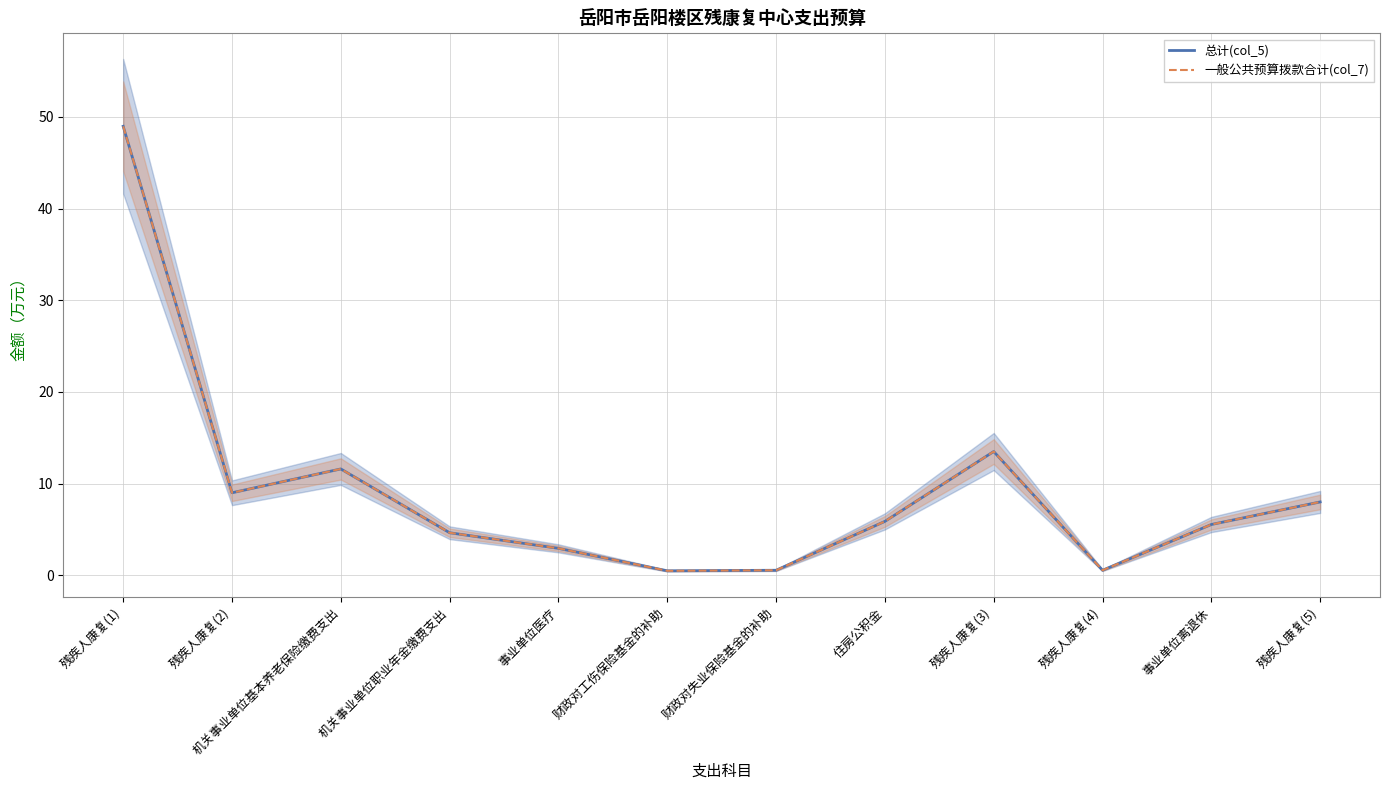

Is this an area chart (filled region under the line)?

No